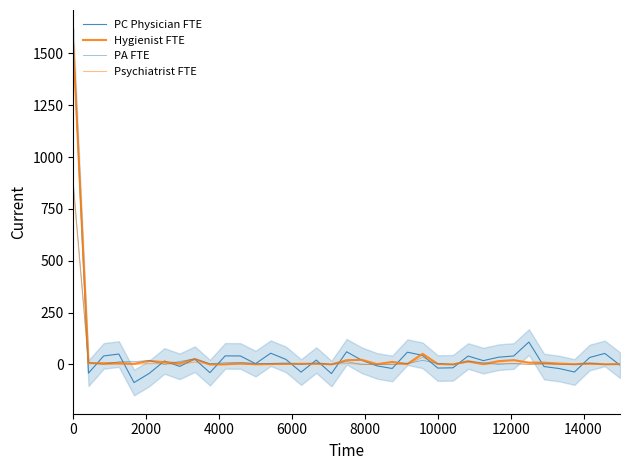

Where do PA FTE and PC Physician FTE first cross each other?

0 and 2000